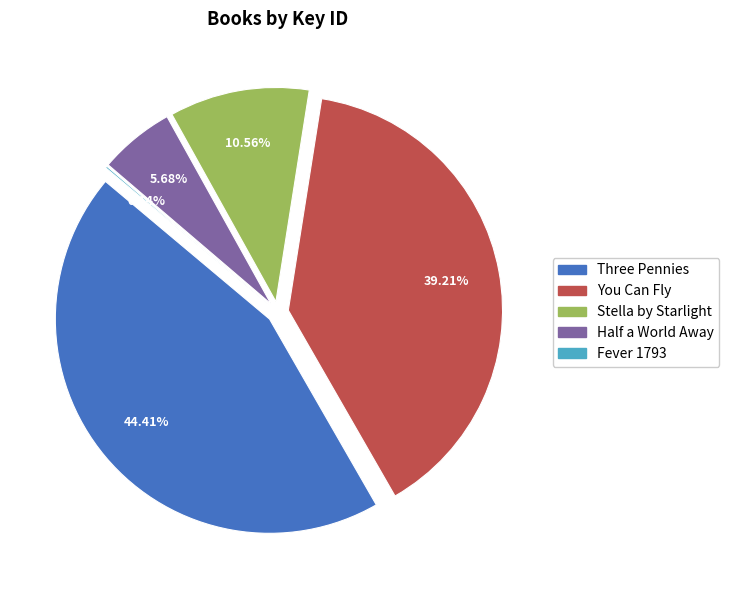

Which has a higher value, Stella by Starlight or Three Pennies?

Three Pennies